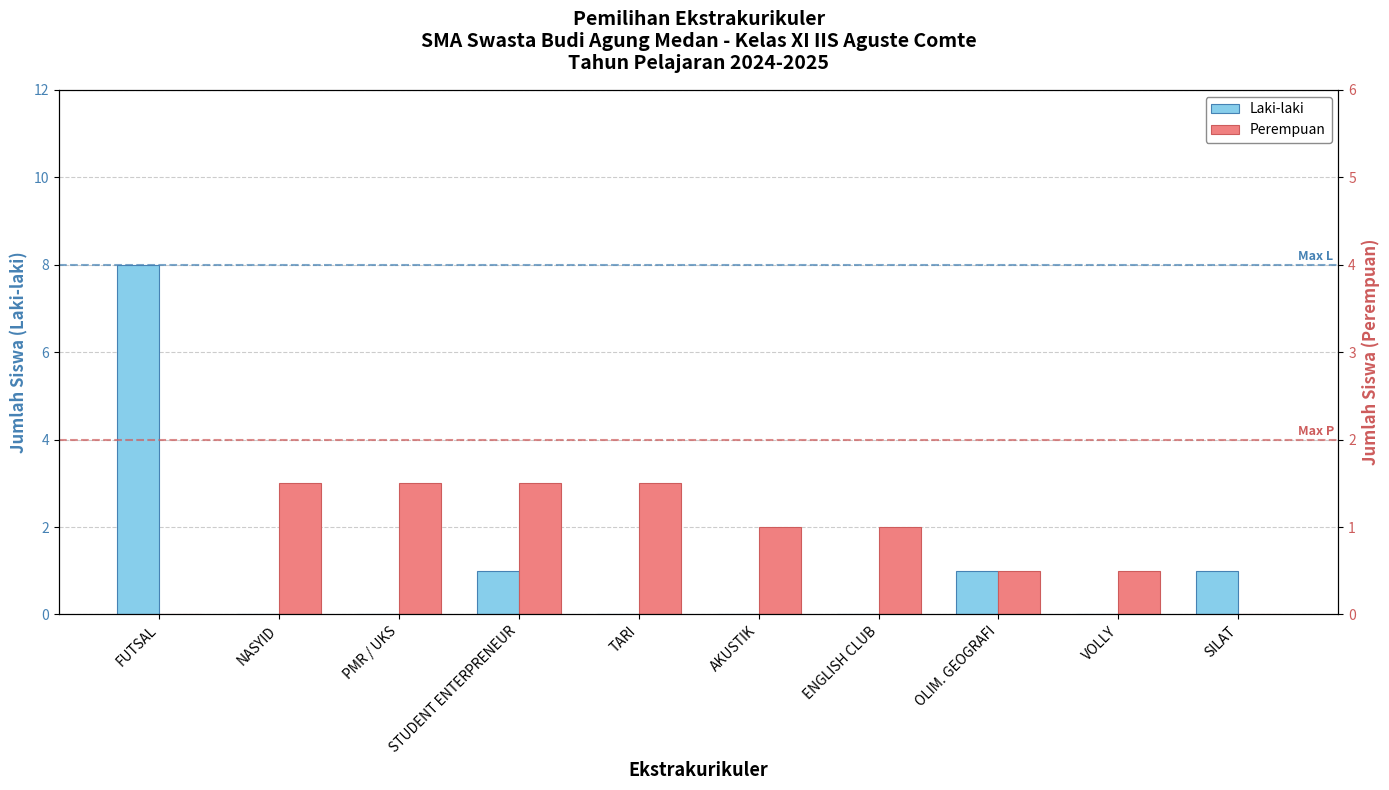

What is the greatest value displayed?

8